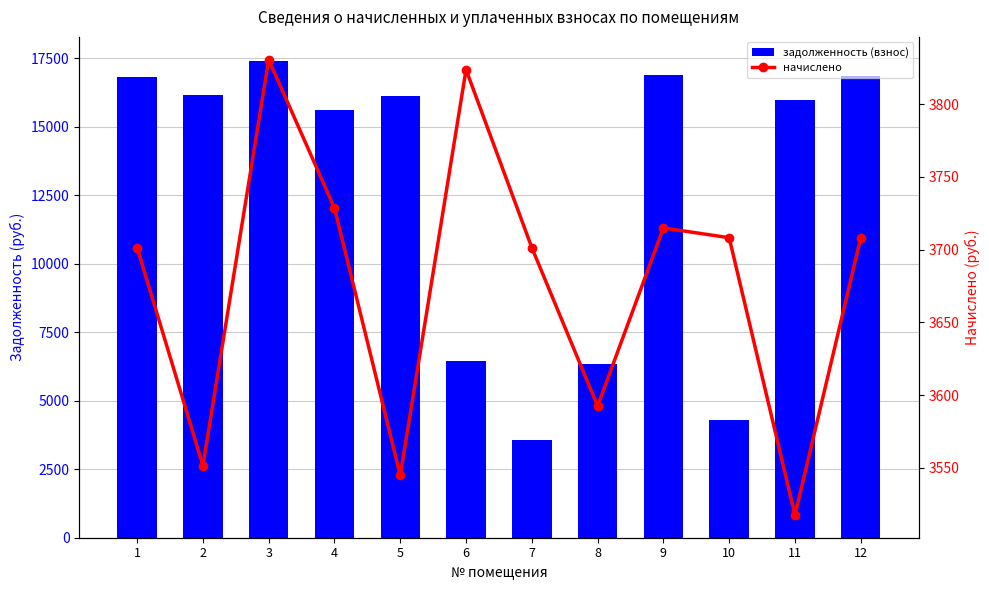

At which category is the sum across all series the highest?

3